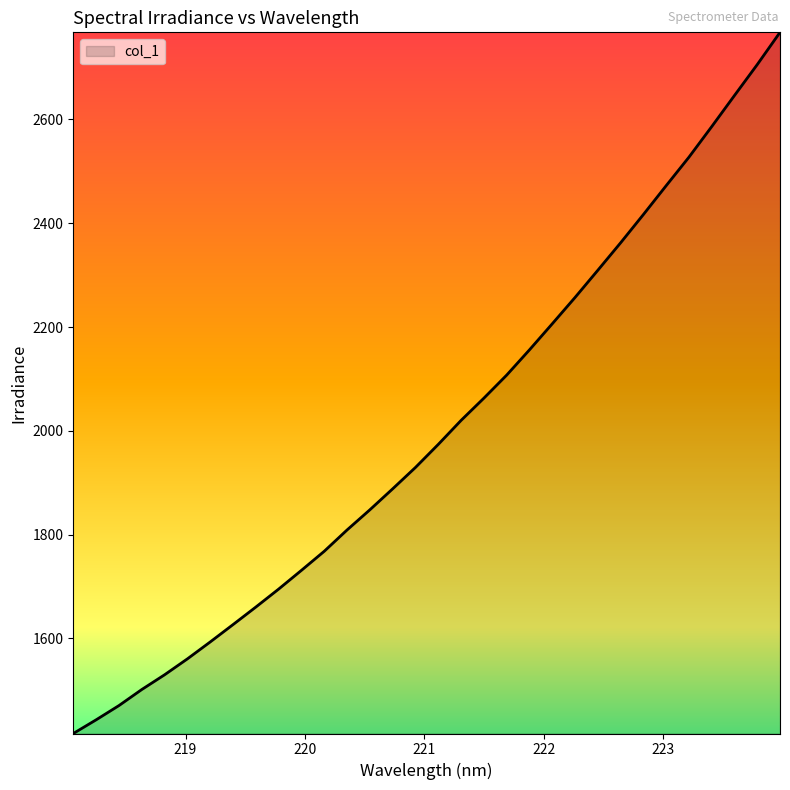

Reading right to left, what are all the values shown in this chart?

2767.9	2705.8	2646.2	2586.2	2527.3	2472.3	2416.7	2362.2	2309.3	2256.9	2206.2	2156.0	2107.3	2062.9	2020.1	1973.8	1929.4	1888.2	1847.8	1809.0	1767.9	1731.2	1695.0	1660.4	1626.6	1593.1	1560.5	1529.8	1501.4	1470.5	1443.0	1416.7